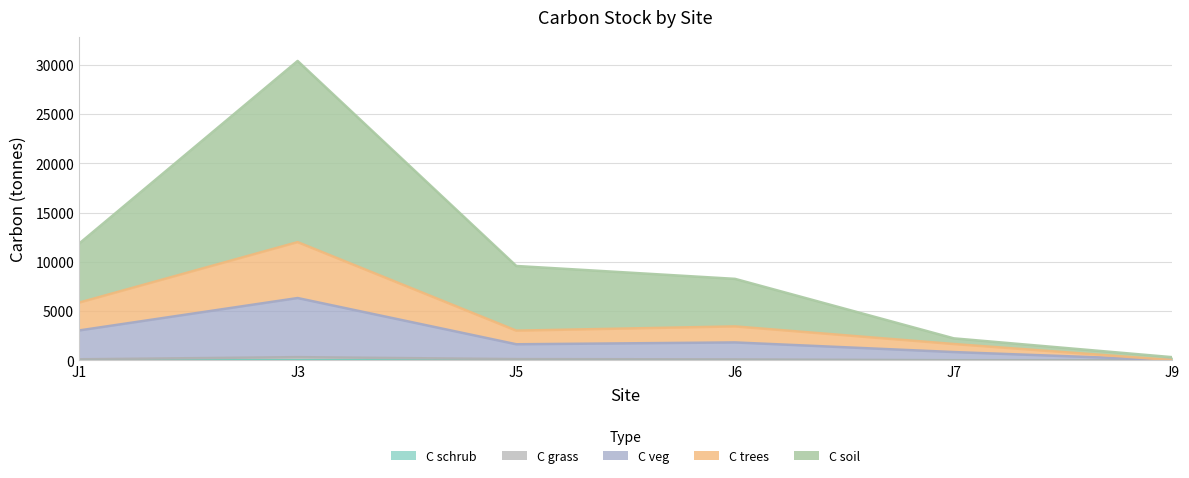

List the labels in order of C soil value, largest first.

J3, J5, J1, J6, J7, J9